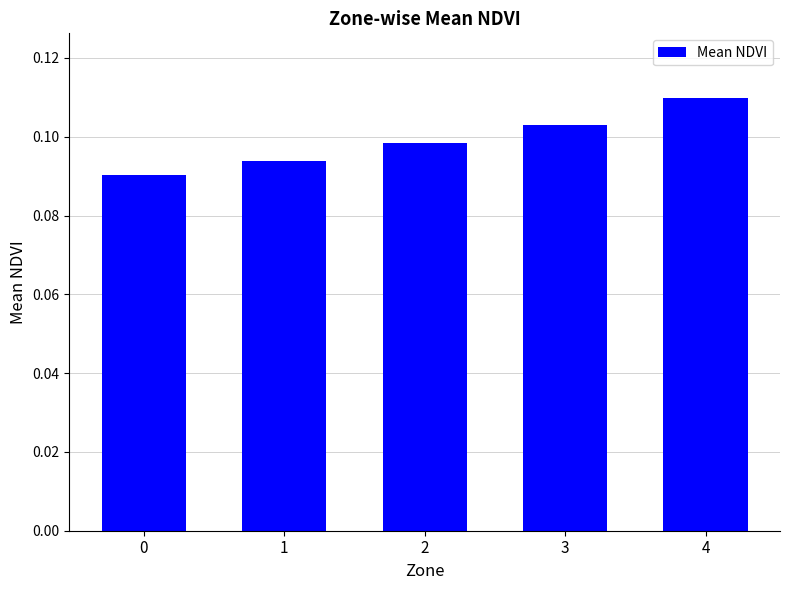

What is the sum of the values at 2 and 1?

0.2